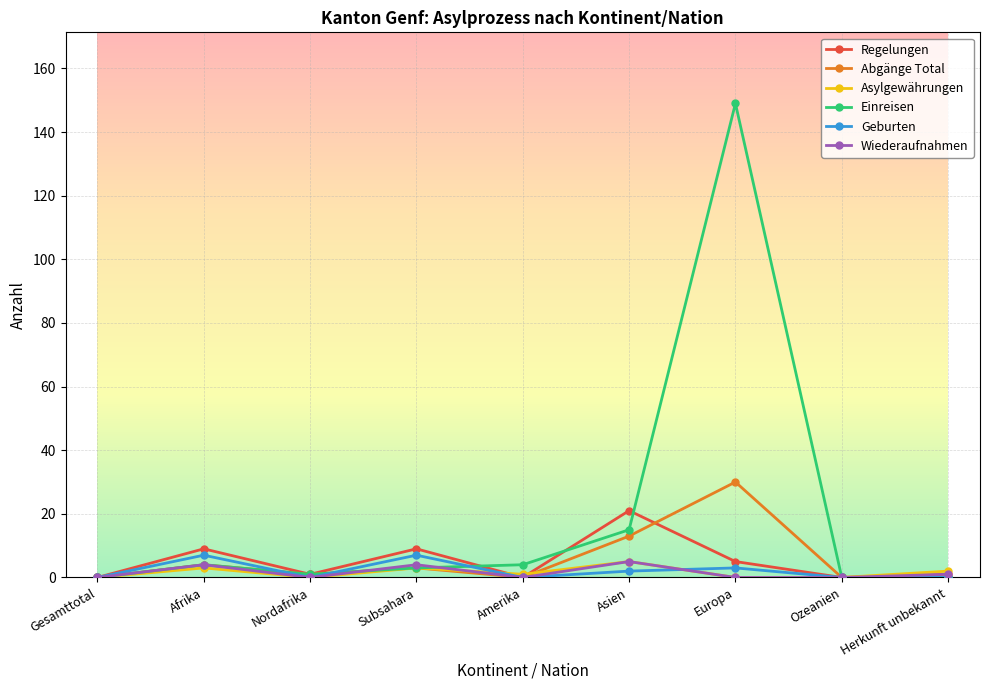

Does the chart display data point markers on the line(s)?

Yes